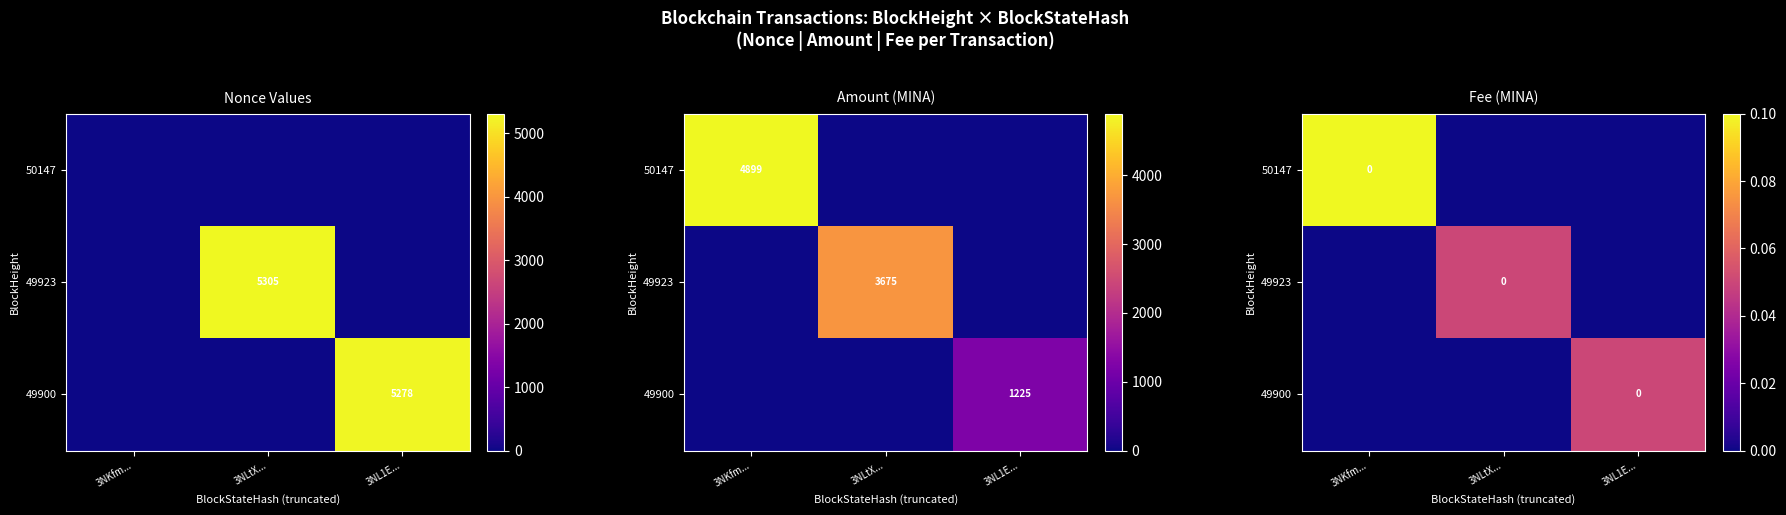

Rank the series by their maximum value, from lowest to highest.

49923, 49900, 50147